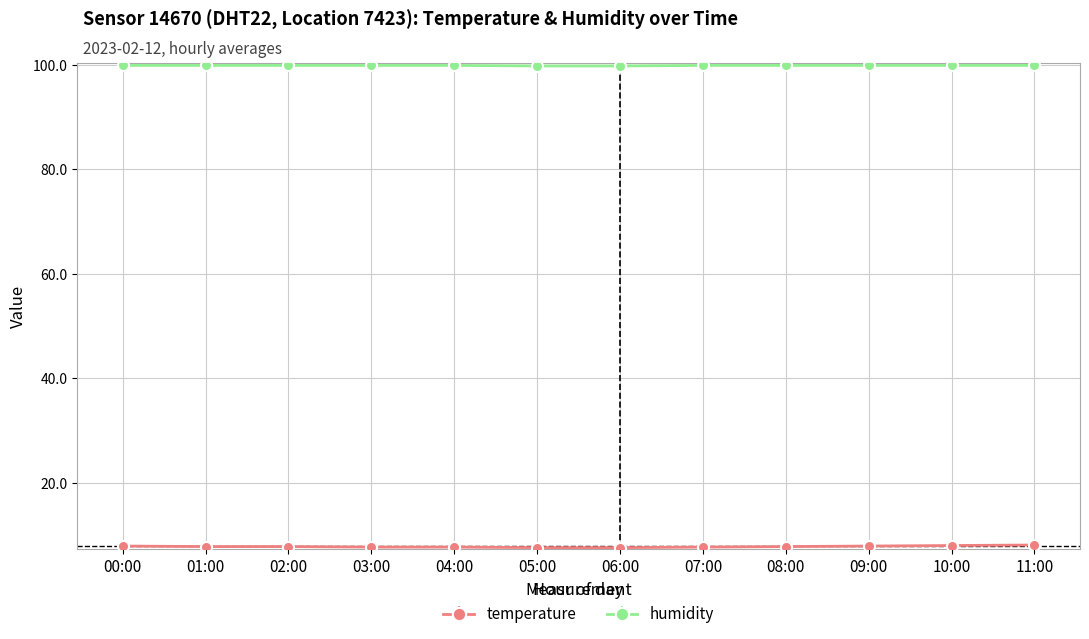

What is the spread (max minus min) of values at 00:00?

92.0